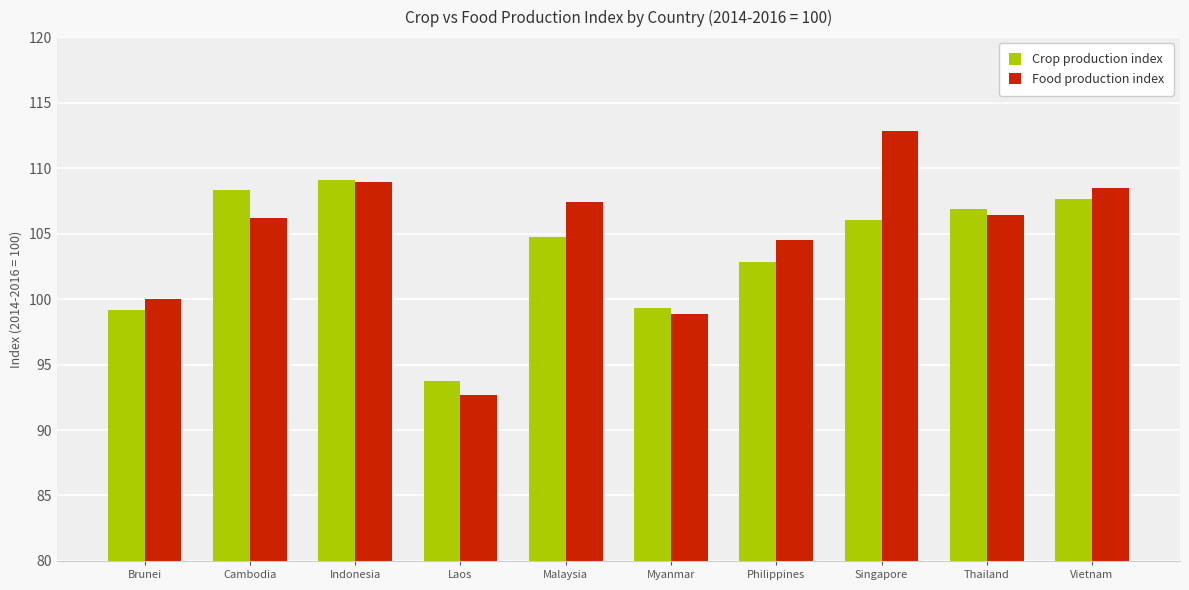

At how many categories does at least one series exceed 102?

7